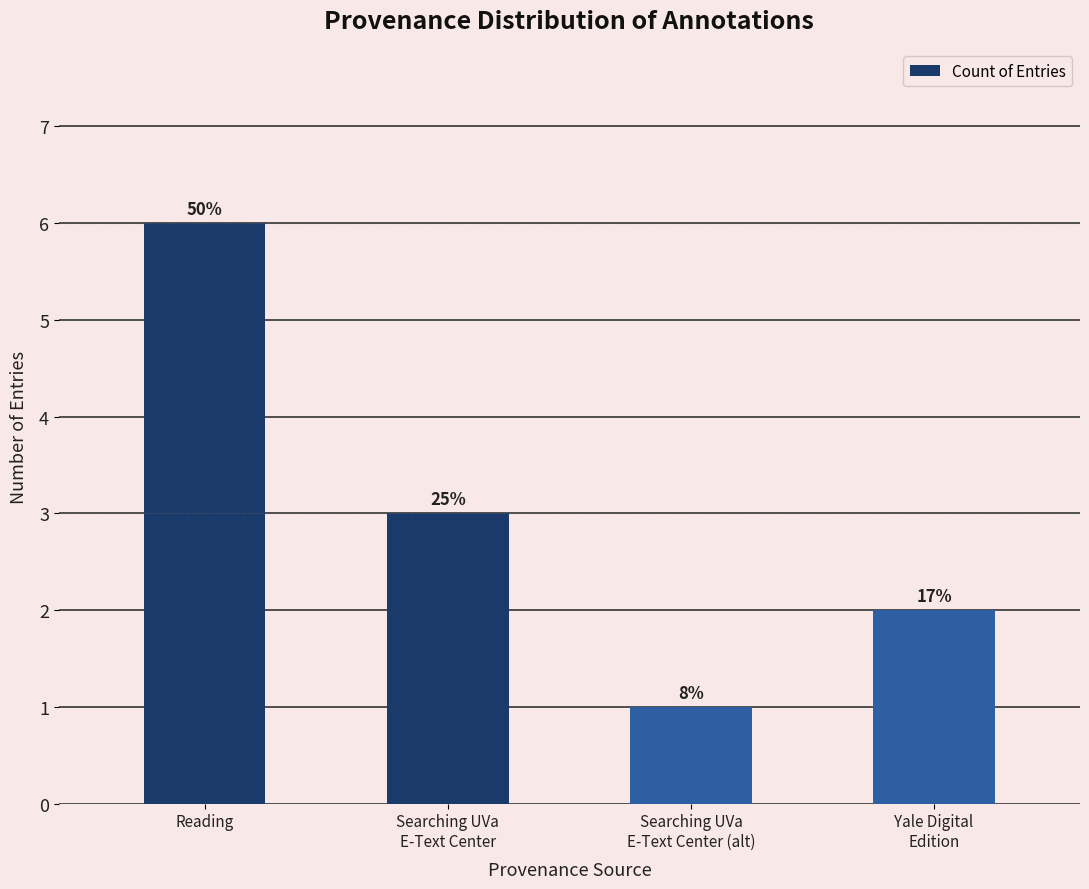

Does the chart contain any negative values?

No